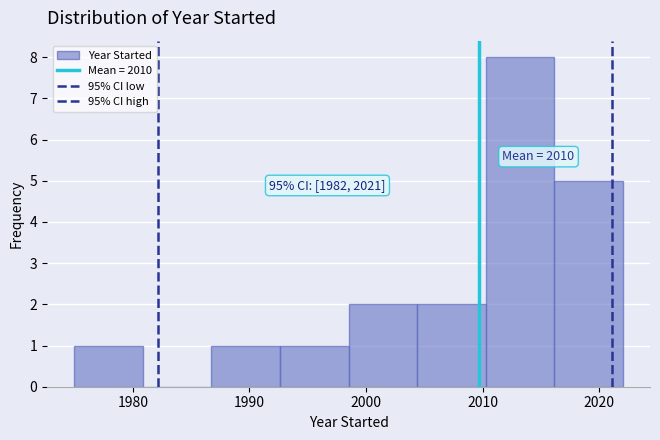

Which range on the x-axis has the tallest bar?

2010 to 2016